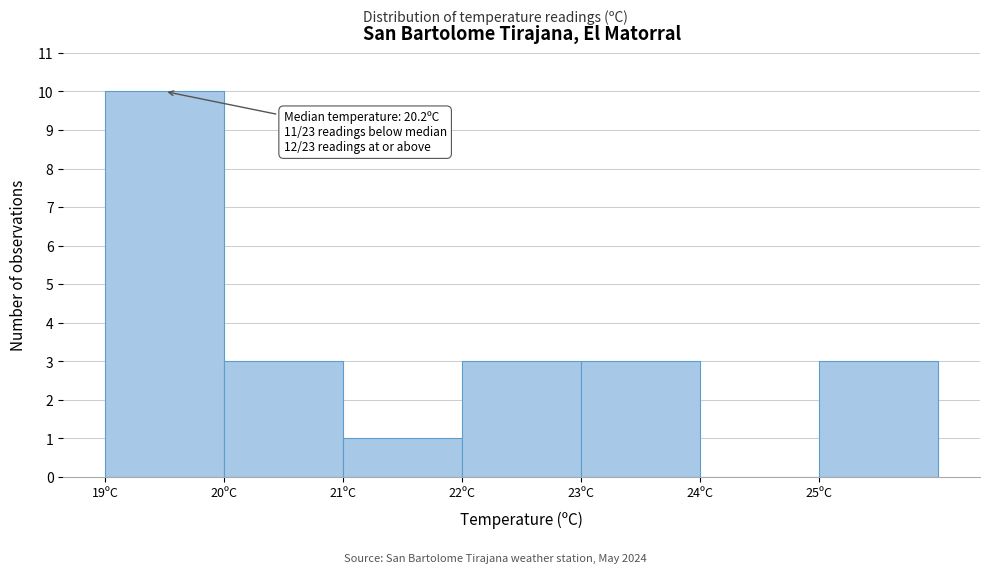

Which range on the x-axis has the tallest bar?

19 to 20